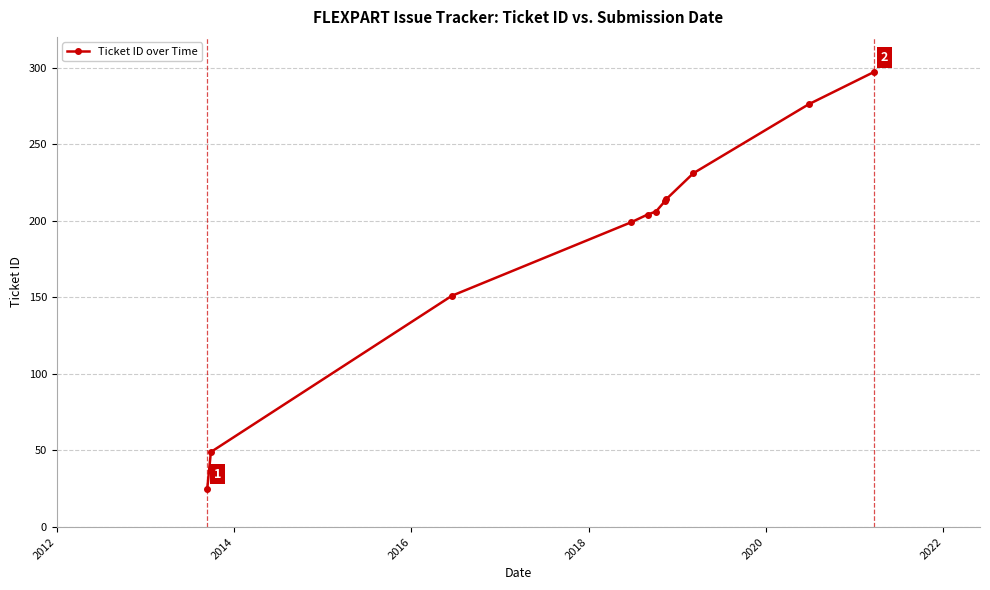

What is the difference between the maximum and minimum values?

272